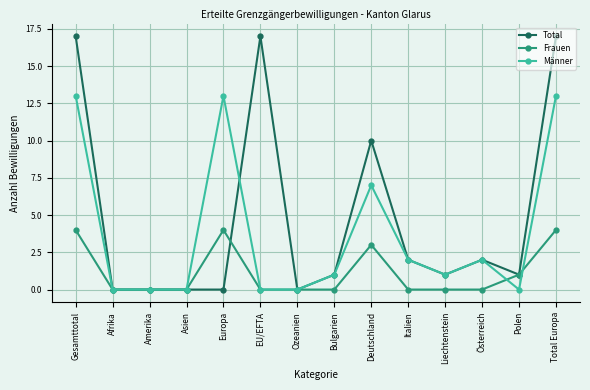

The value of Total at Deutschland is 4. True or false?

False